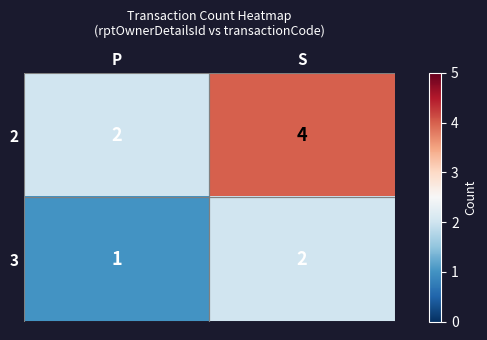

True or false: 3 has a value of 1 at P.

True